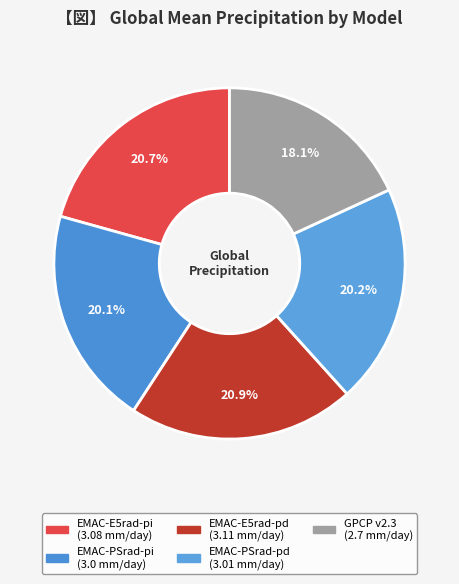

Count the number of slices in the pie.

5